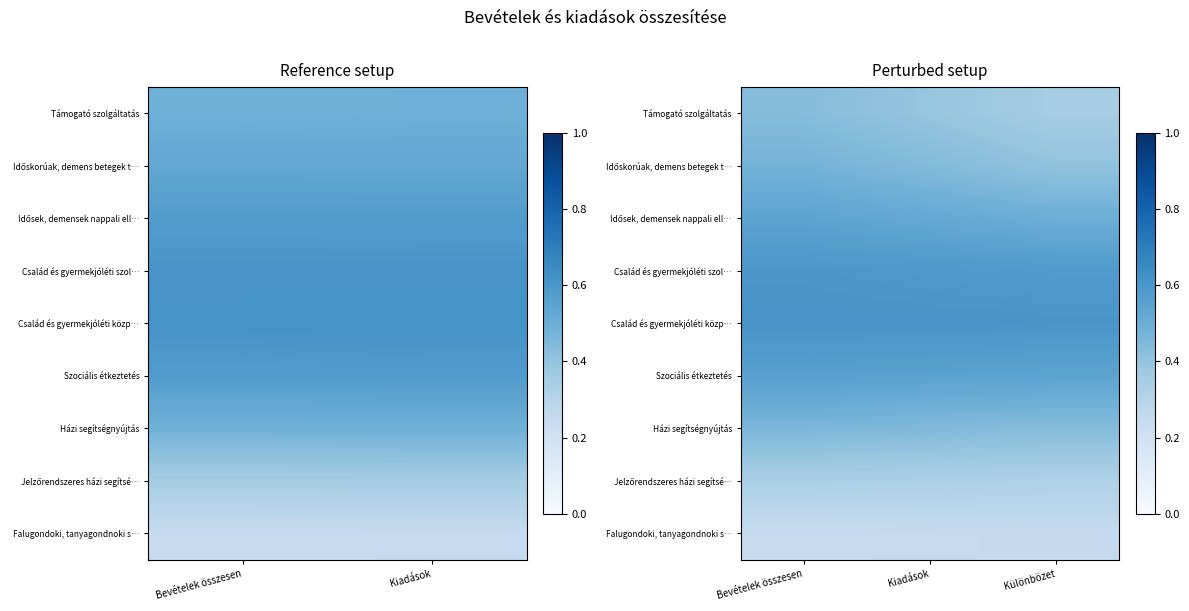

True or false: Család és gyermekjóléti szol… has a value of 0.4 at Különbözet.

False